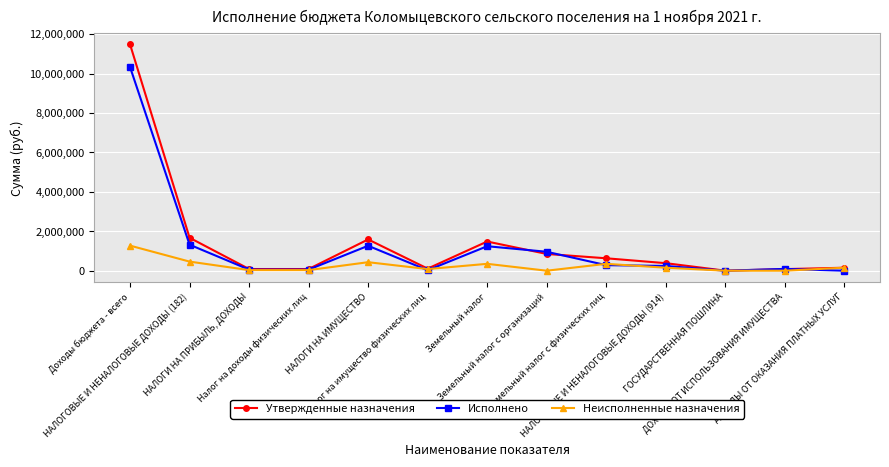

What is the maximum value for Утвержденные назначения?

11480134.3